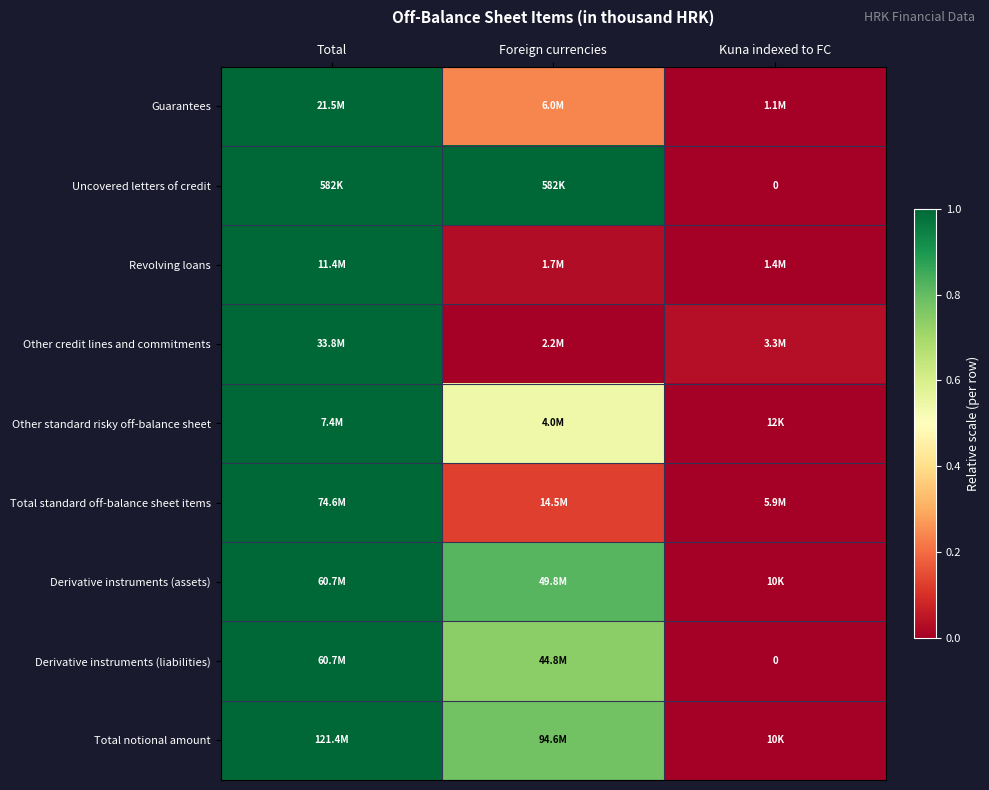

Is the value of Other standard risky off-balance sheet at Kuna indexed to FC greater than the value of Derivative instruments (assets) at Total?

No